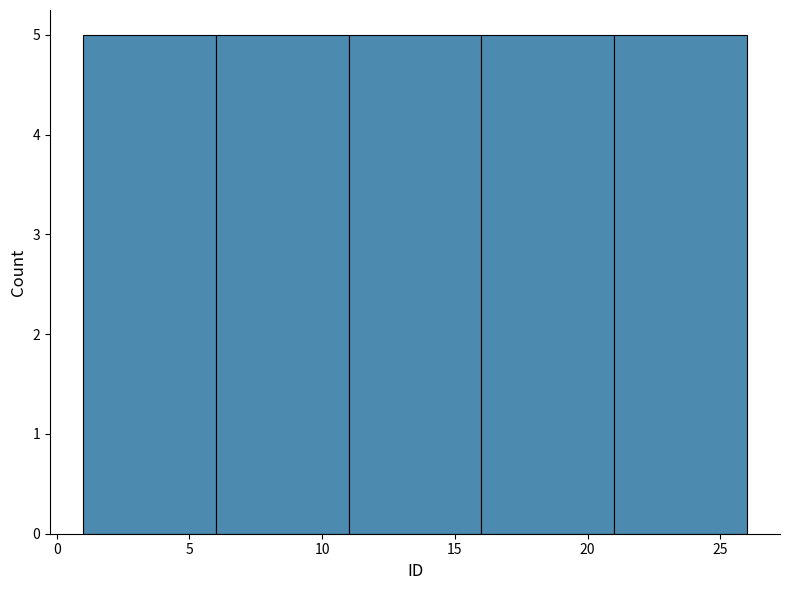

How tall is the bar that spans 6 to 11 on the x-axis? The values are not printed on the chart, so give them approximately, as read against the axis.

5